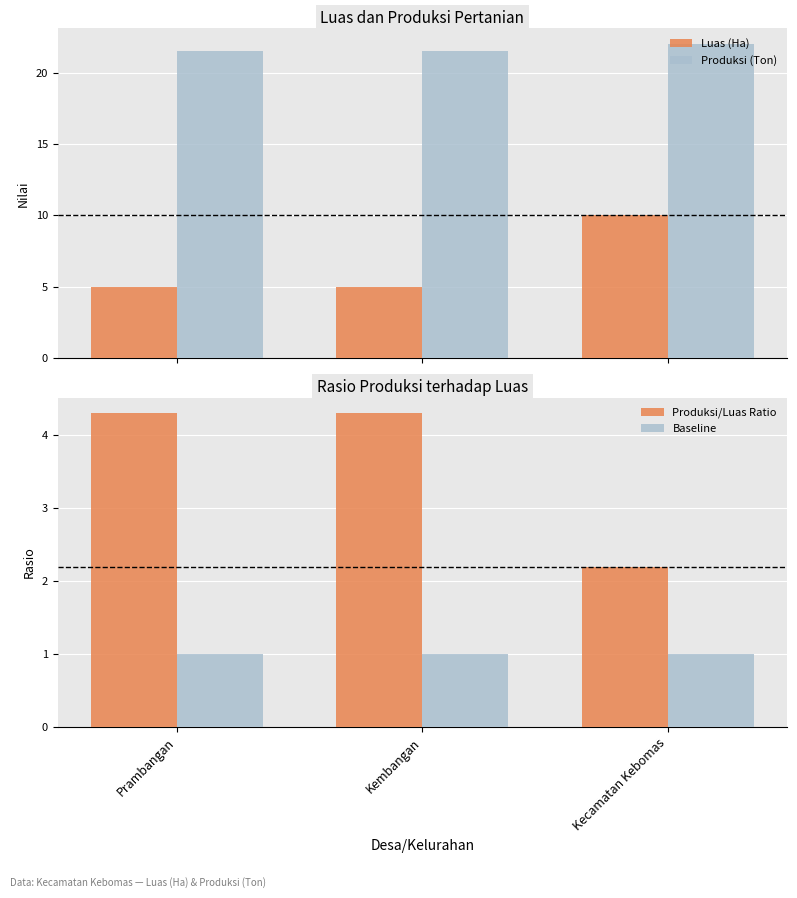

Between Prambangan and Kembangan, which series saw the biggest shift?

Luas (Ha)